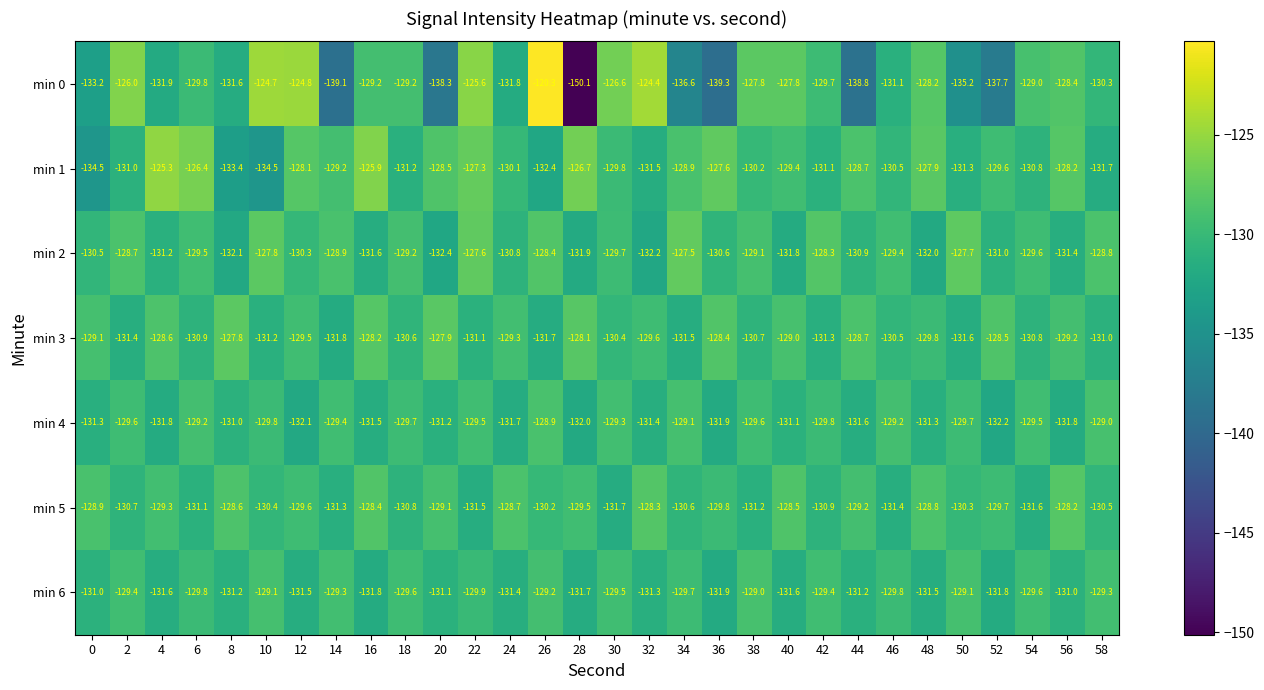

Which series has the widest spread of values?

min 0